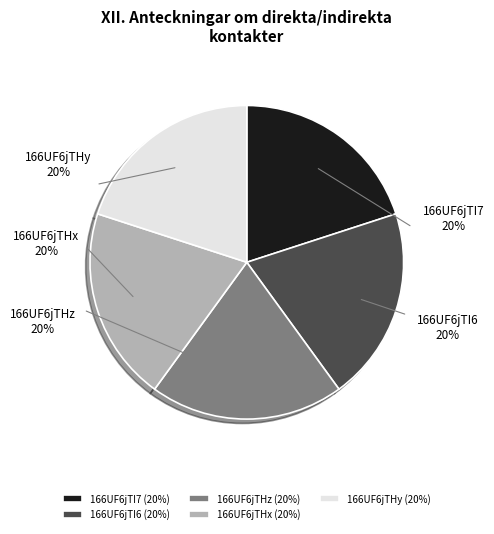

The 166UF6jTI6 slice represents 26% of the pie. True or false?

False